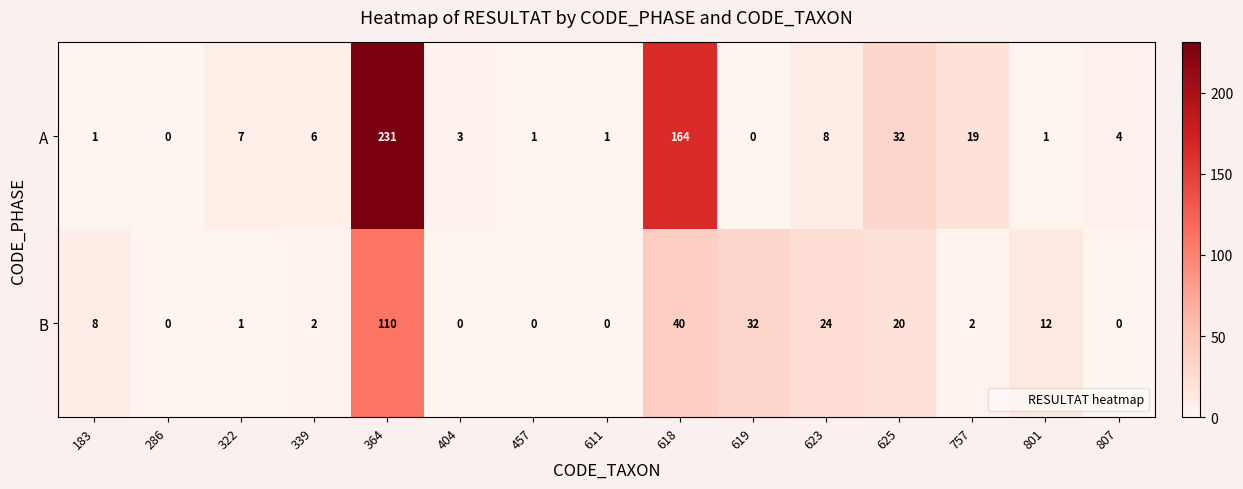

Rank the series at 618 from lowest to highest value.

B, A